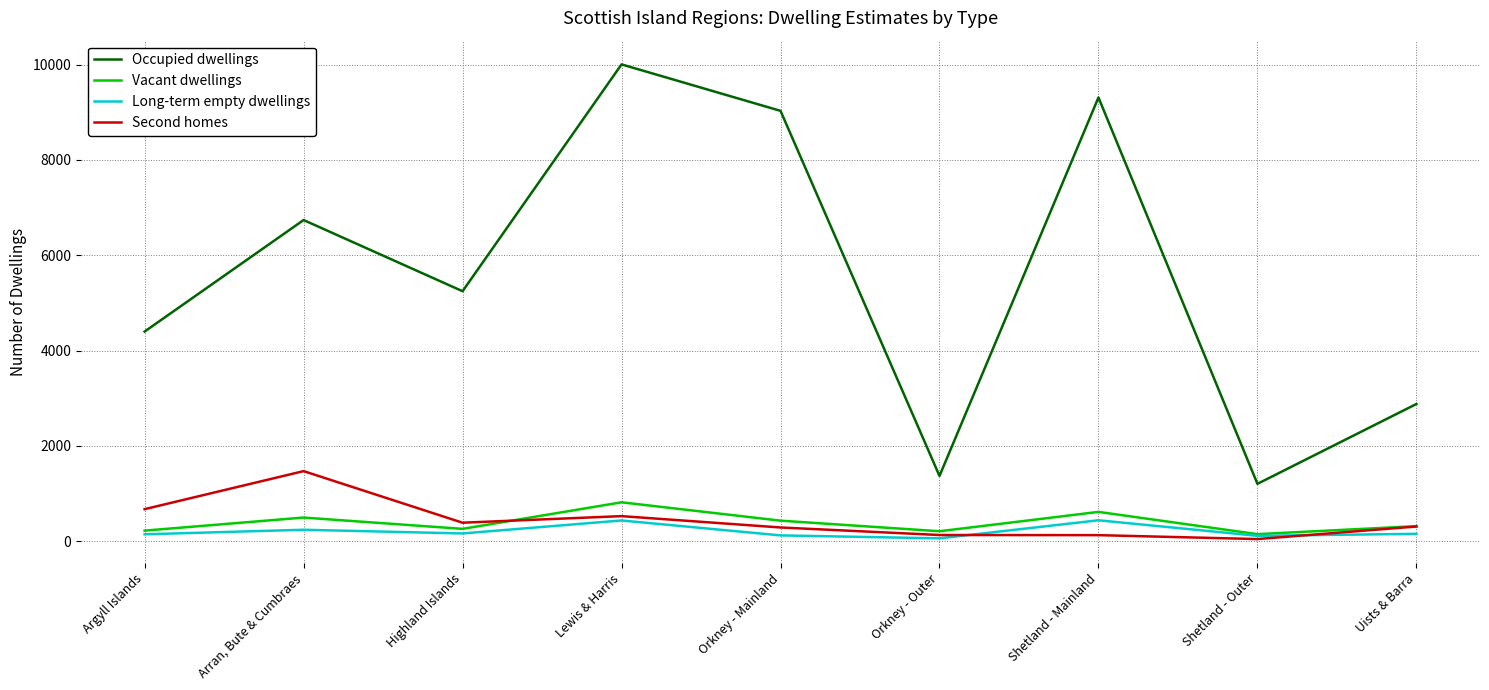

How many categories are shown in the chart?

9